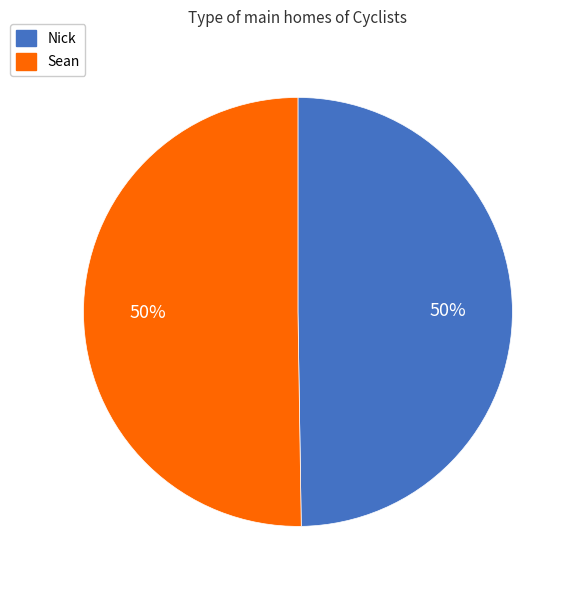

Approximately how many times larger is the value at Sean compared to Nick?

1.0